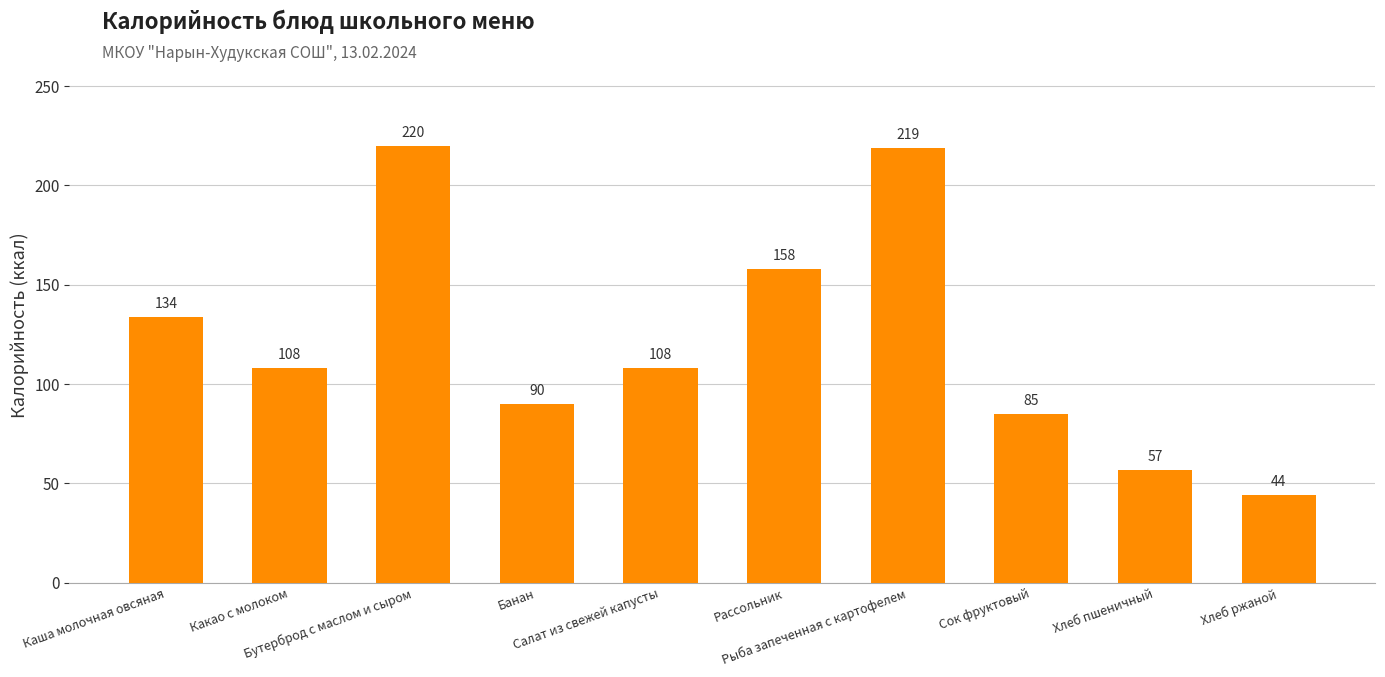

What is the value of the 5th bar from the left?

108